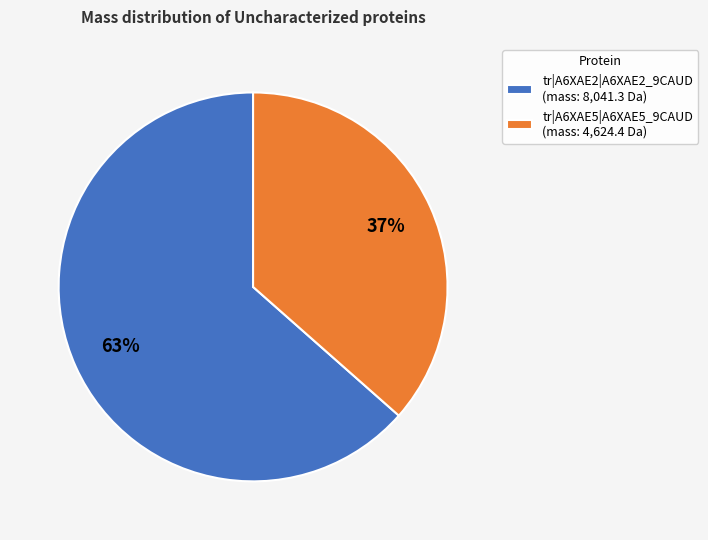

Which category accounts for the majority?

tr|A6XAE2|A6XAE2_9CAUD